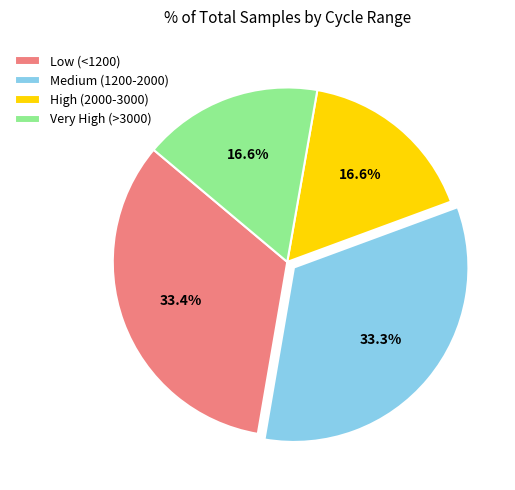

What is the ratio of the value at Medium (1200-2000) to the value at Very High (>3000)?

2.0